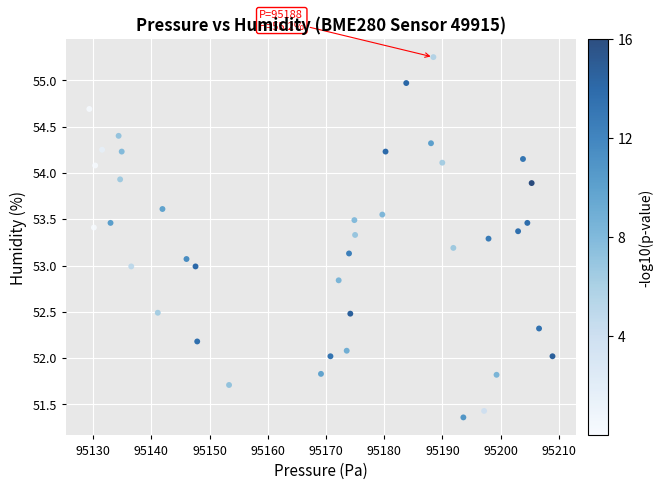

What is the range of Y values (max minus min)?

3.9